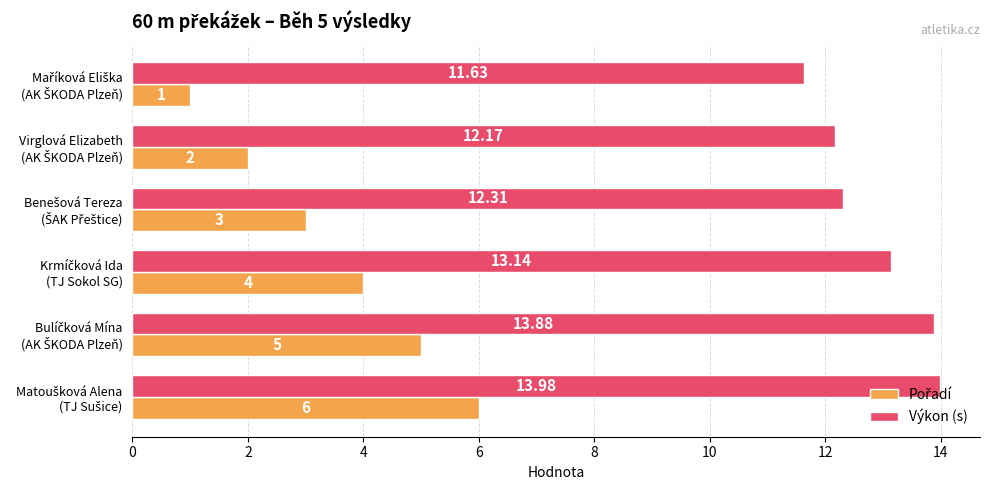

At how many categories does at least one series exceed 1?

6